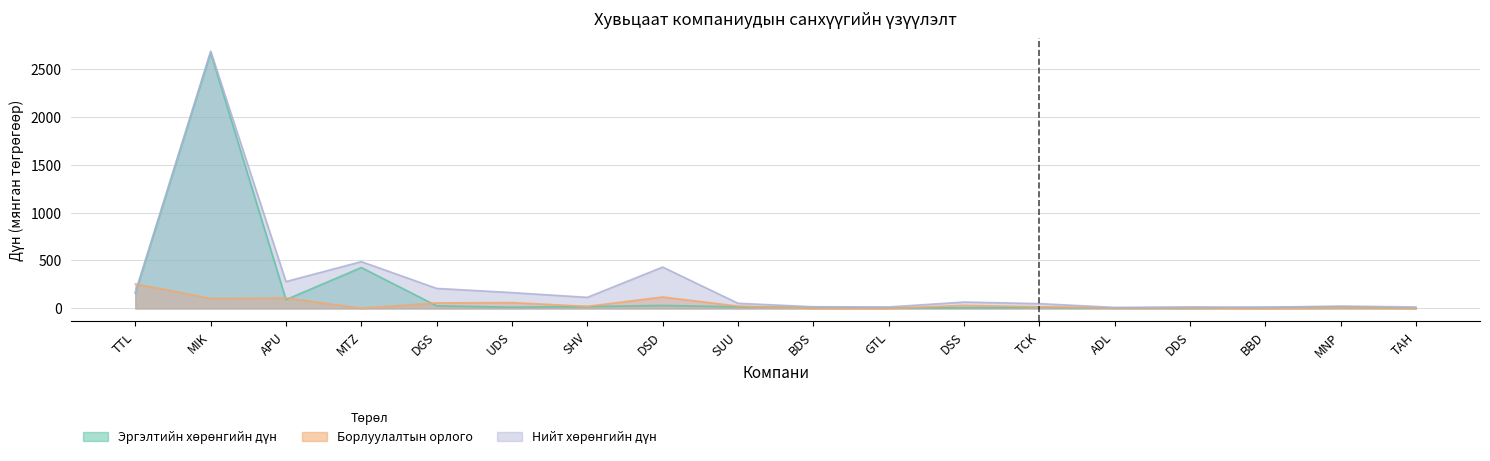

How many interior local peaks does the Нийт хөрөнгийн дүн series have?

6